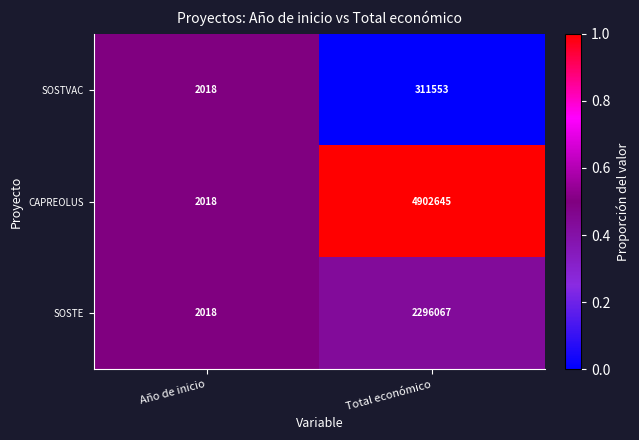

What is the average value of the CAPREOLUS series?

2452332